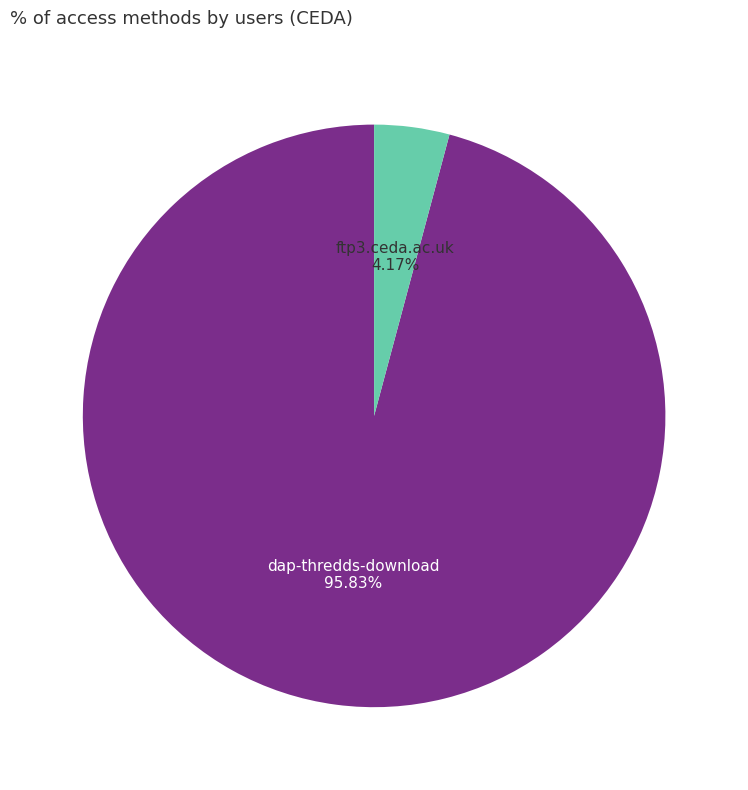

Is there a majority slice in this chart?

Yes